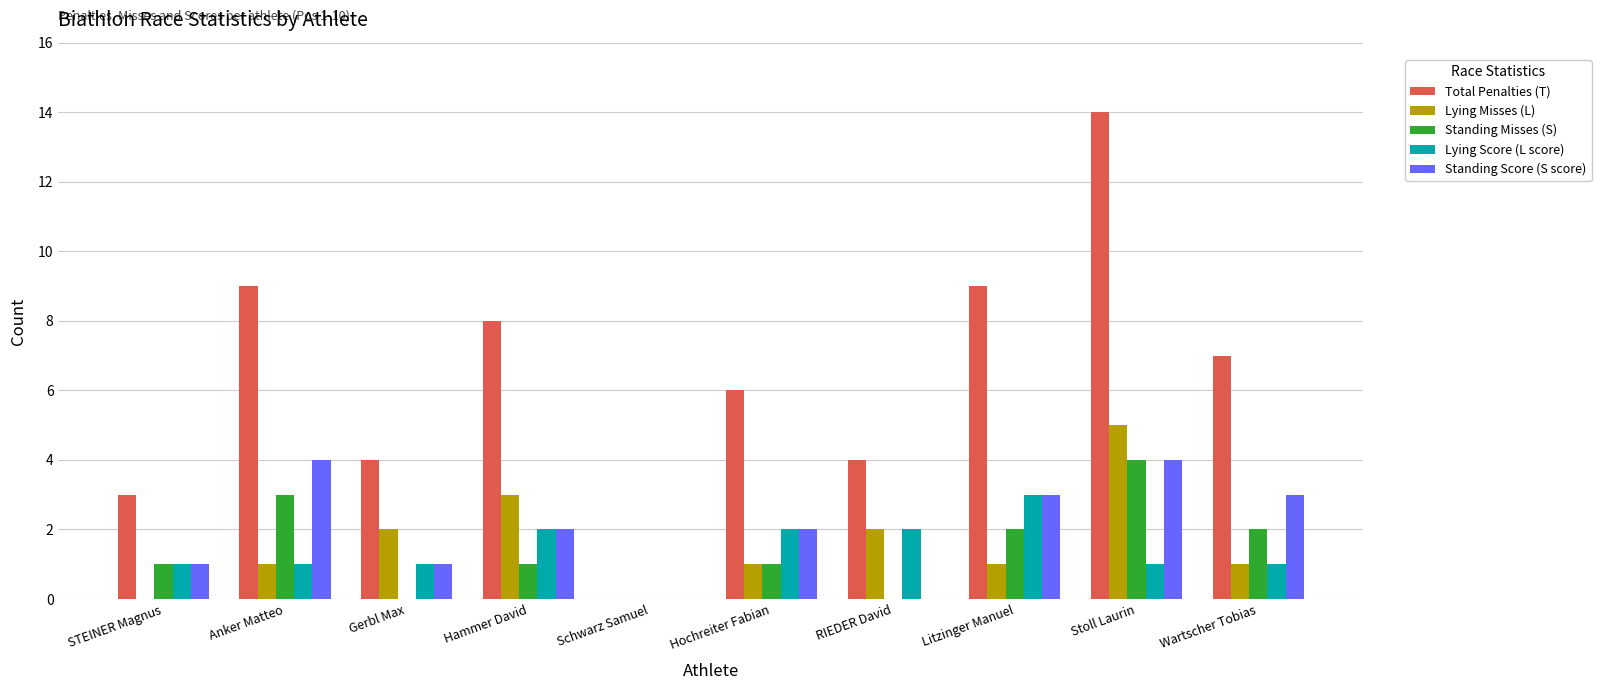

How many Standing Misses (S) values are between 0 and 2?

8